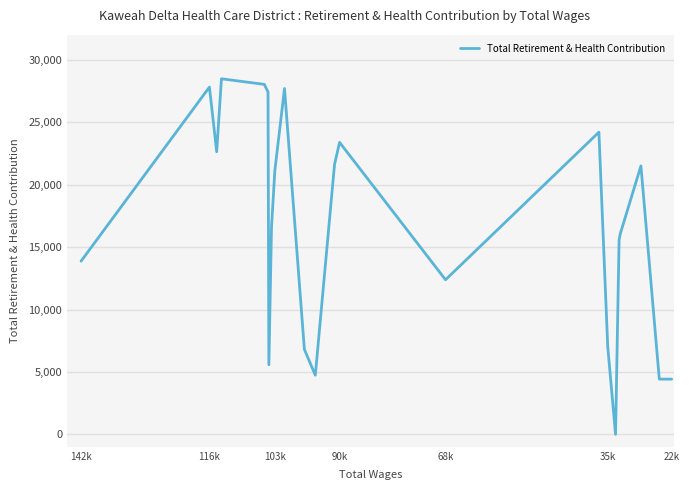

What is the difference between the maximum and minimum values?

28491